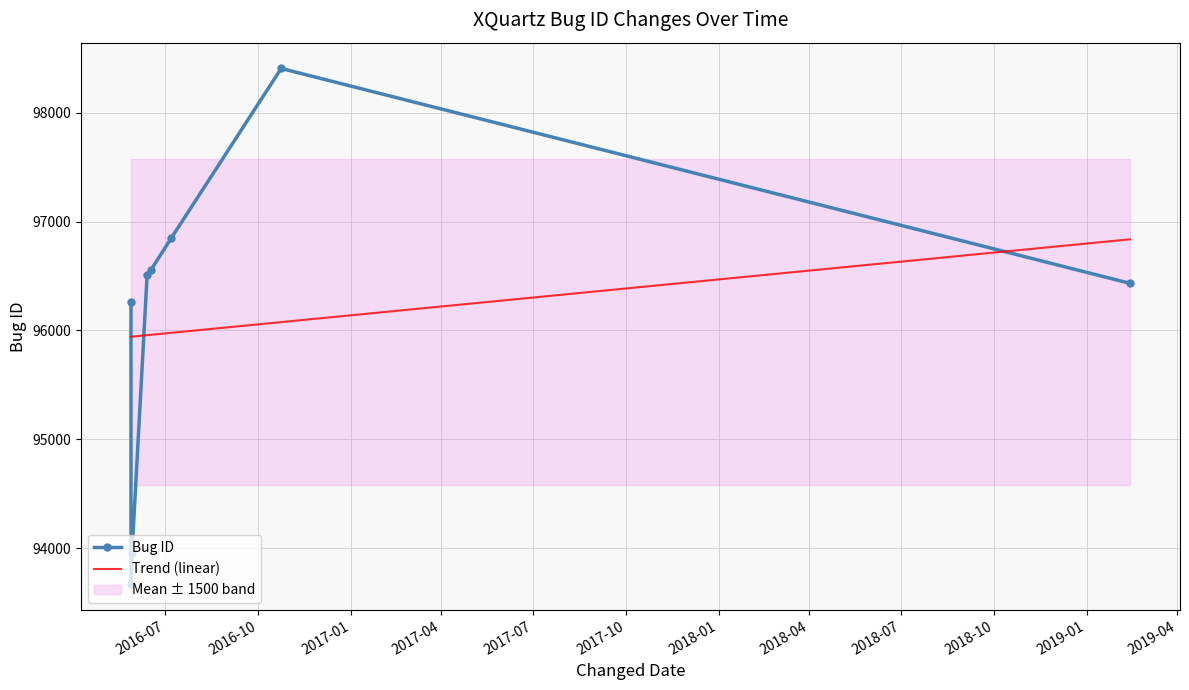

What is the maximum value shown in the chart?

98407